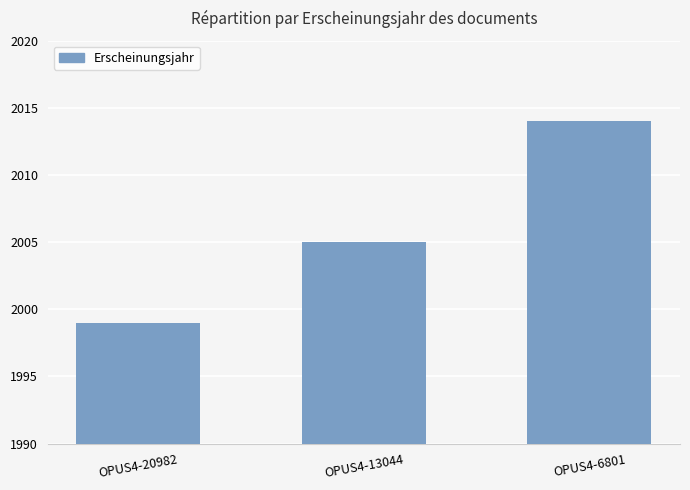

Reading right to left, transcribe all the data shown in this chart.

2014	2005	1999